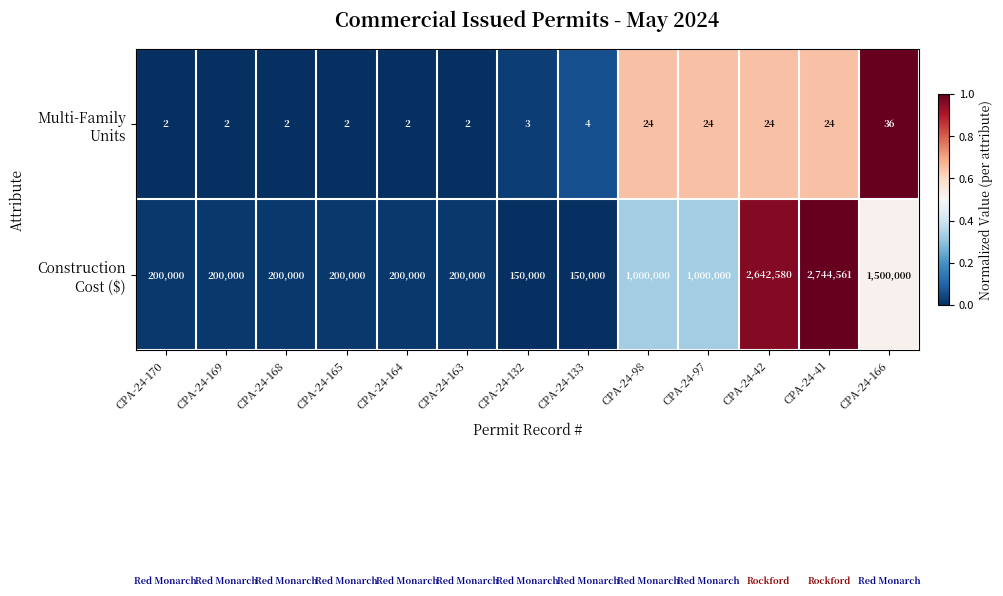

What is the total value across all series at CPA-24-169?

200002